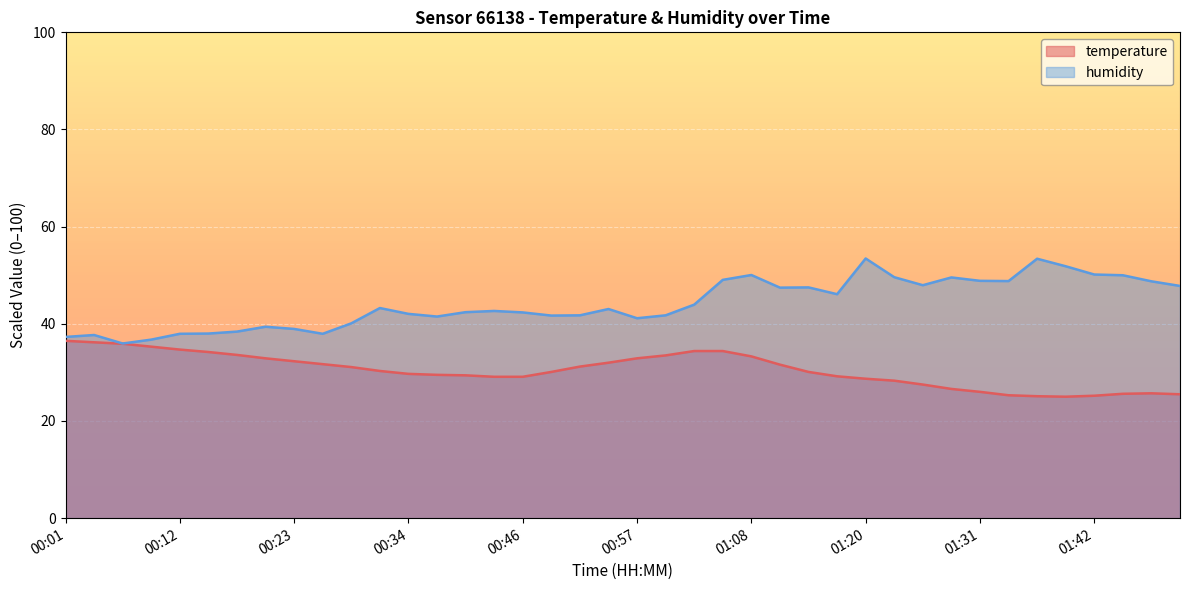

How many data points in humidity are above 43?

20